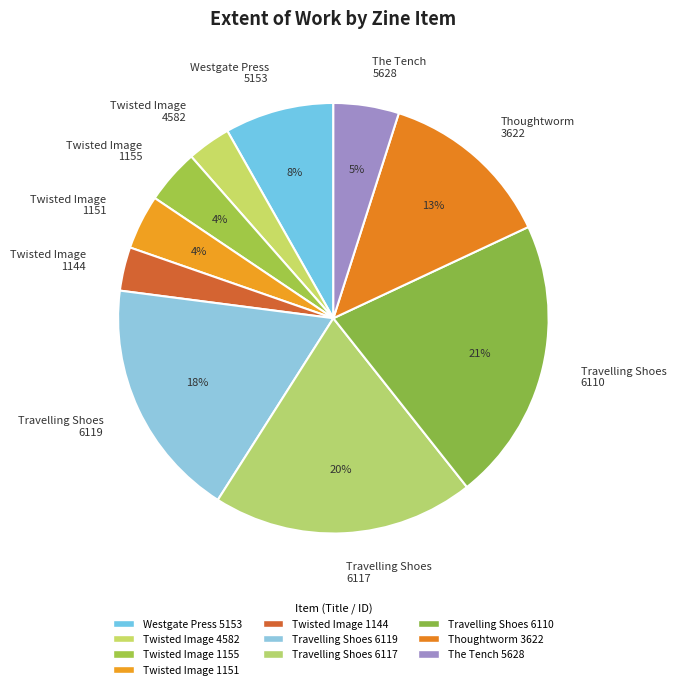

Approximately how many times larger is the value at Westgate Press 5153 compared to Thoughtworm 3622?

0.6